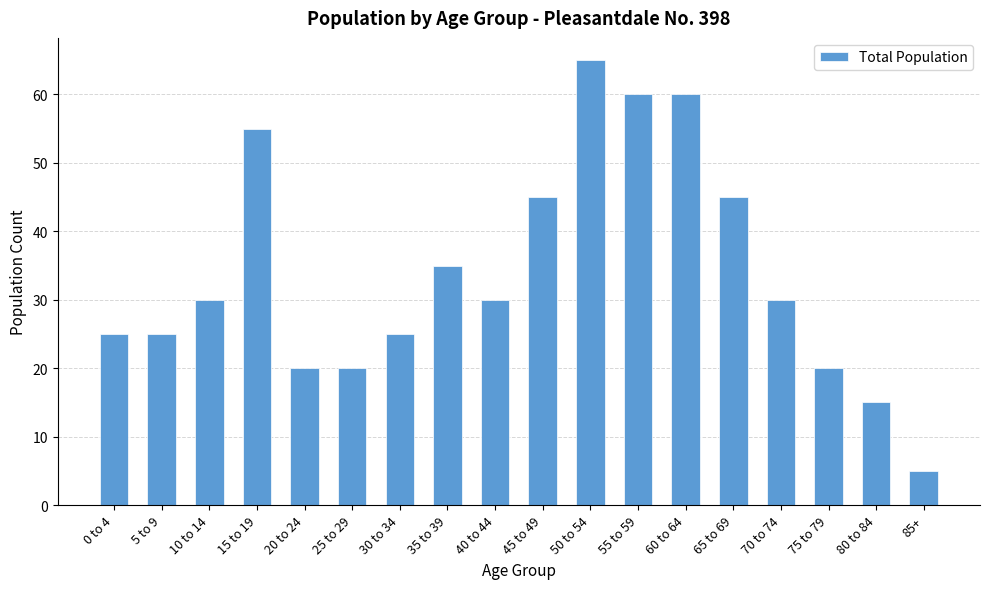

Which label corresponds to the largest value in the chart?

50 to 54